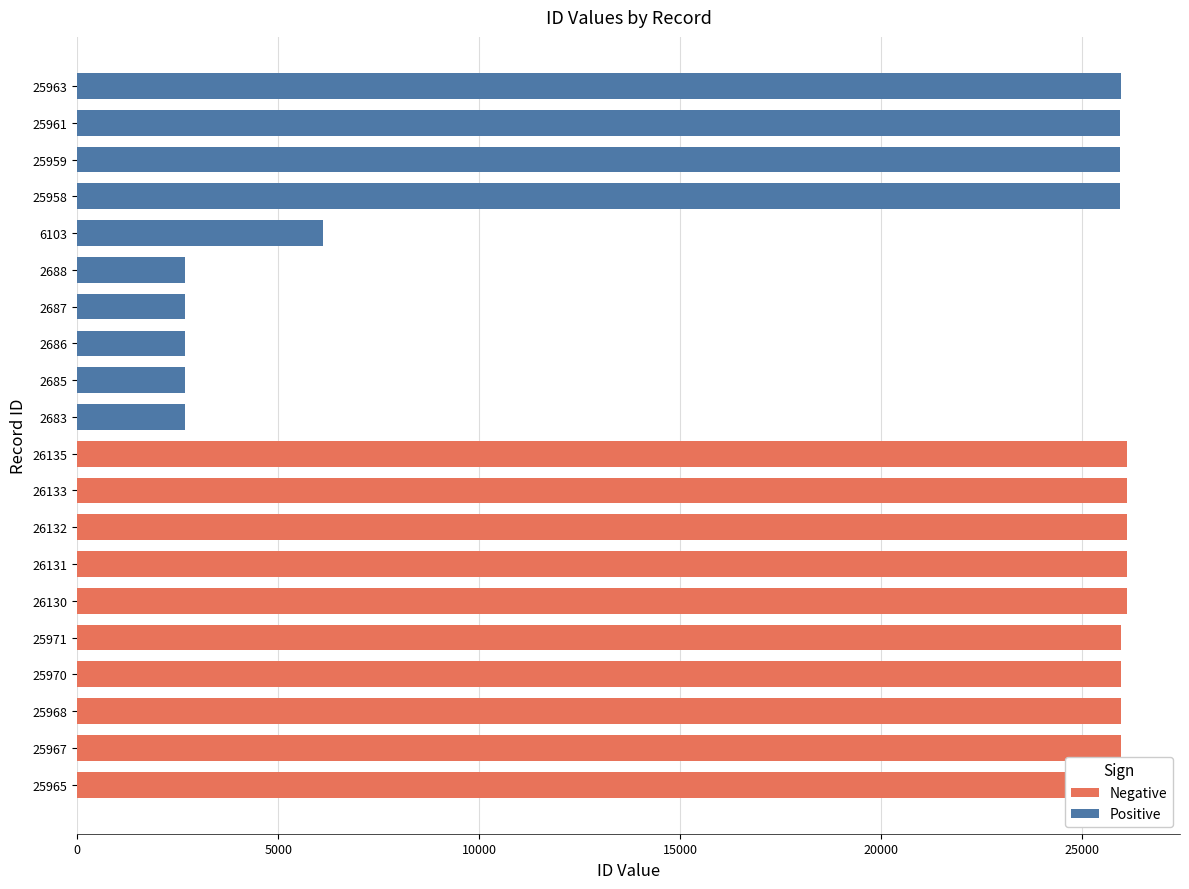

Between 0 and 30000, which series saw the biggest shift?

Positive